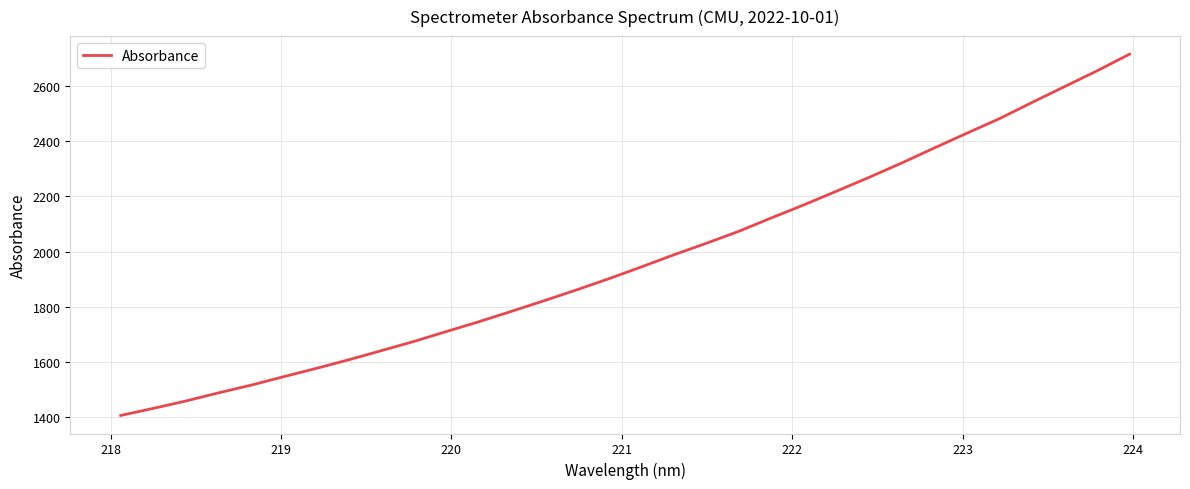

What is the greatest value displayed?

2716.0